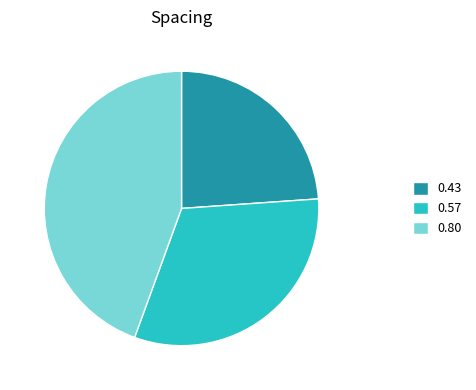

Is 0.43 the majority of the pie?

No